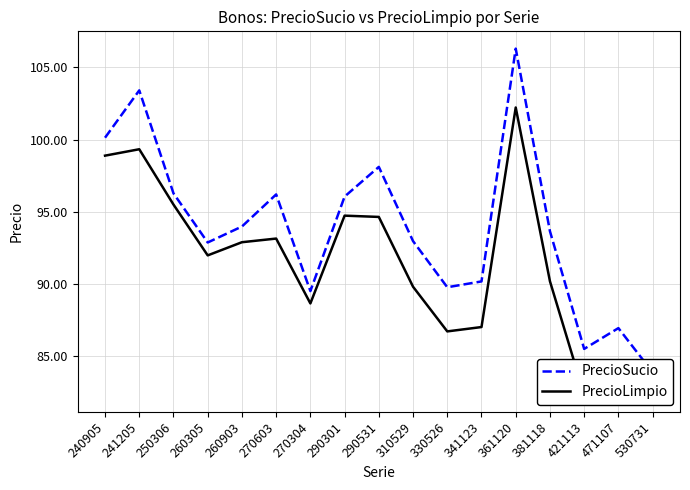

True or false: PrecioLimpio and PrecioSucio cross at least once.

False